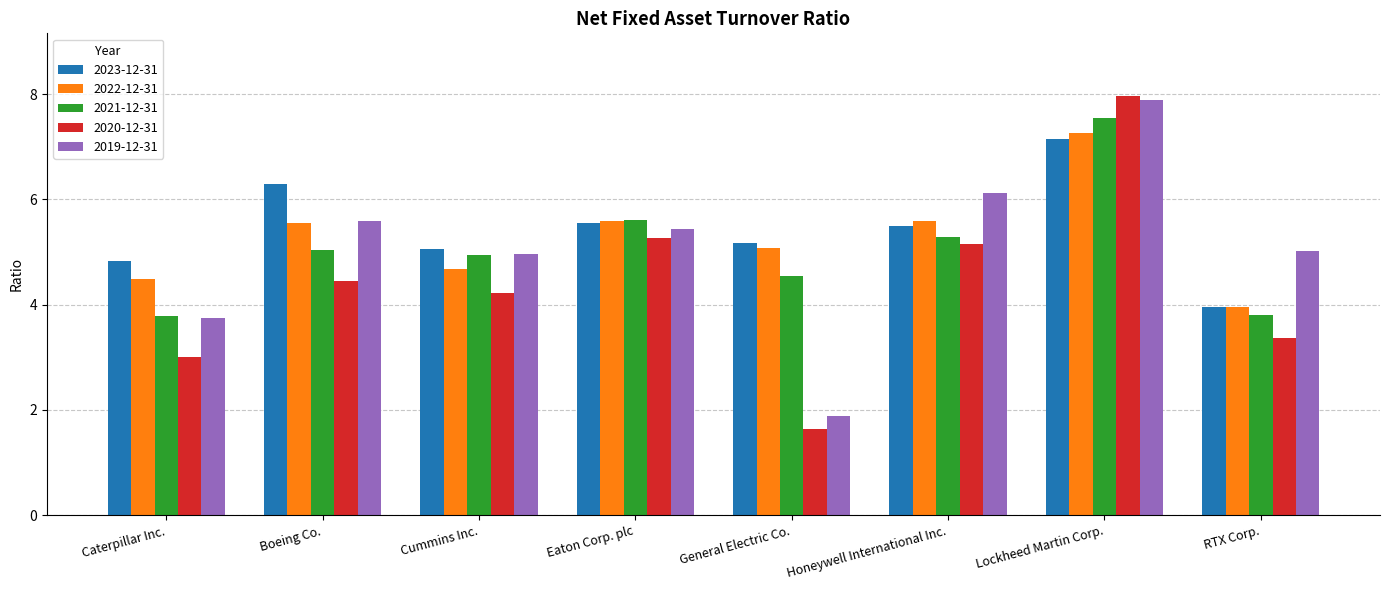

How many data points does each series have?

8